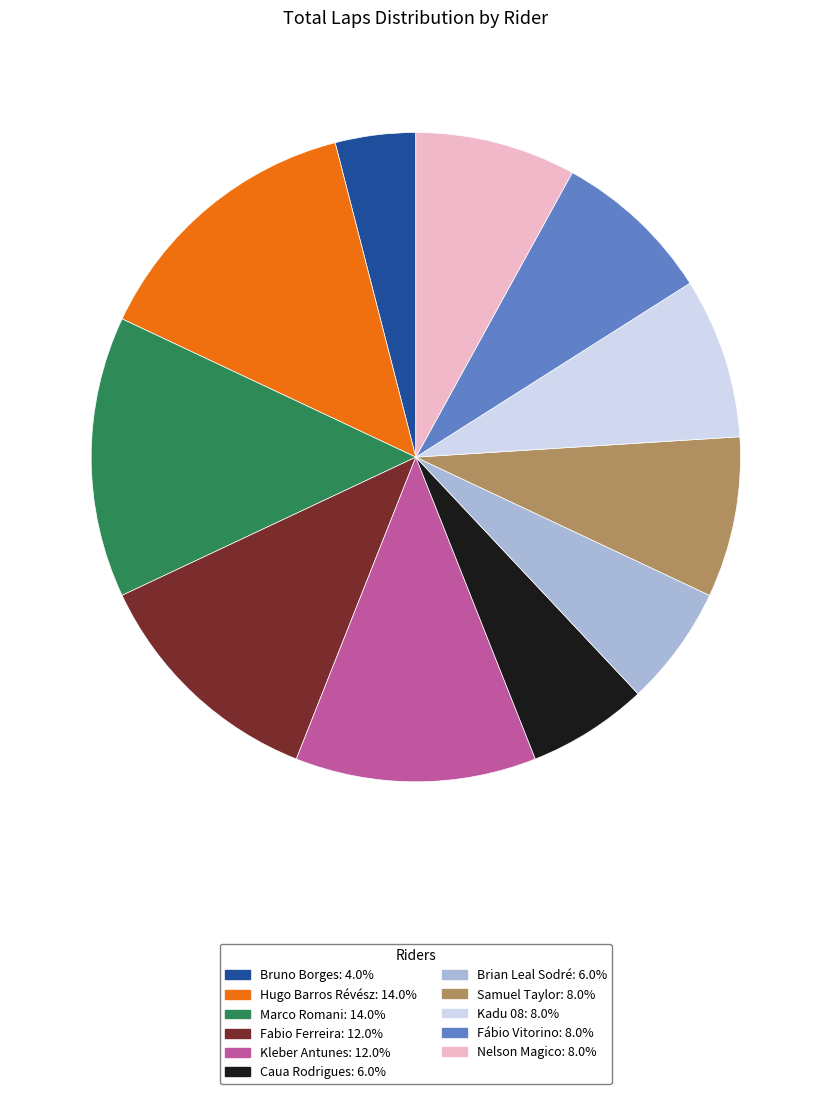

Is Marco Romani the majority of the pie?

No